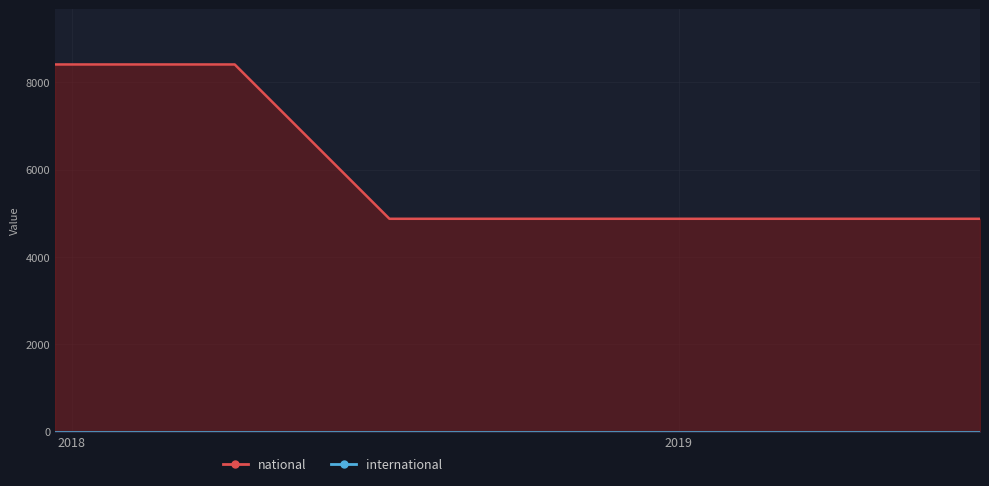

Rank the categories by value from lowest to highest.

2018-07-11, 2018-09-28, 2019-01-01, 2019-04-06, 2019-07-01, 2017-12-22, 2018-04-09